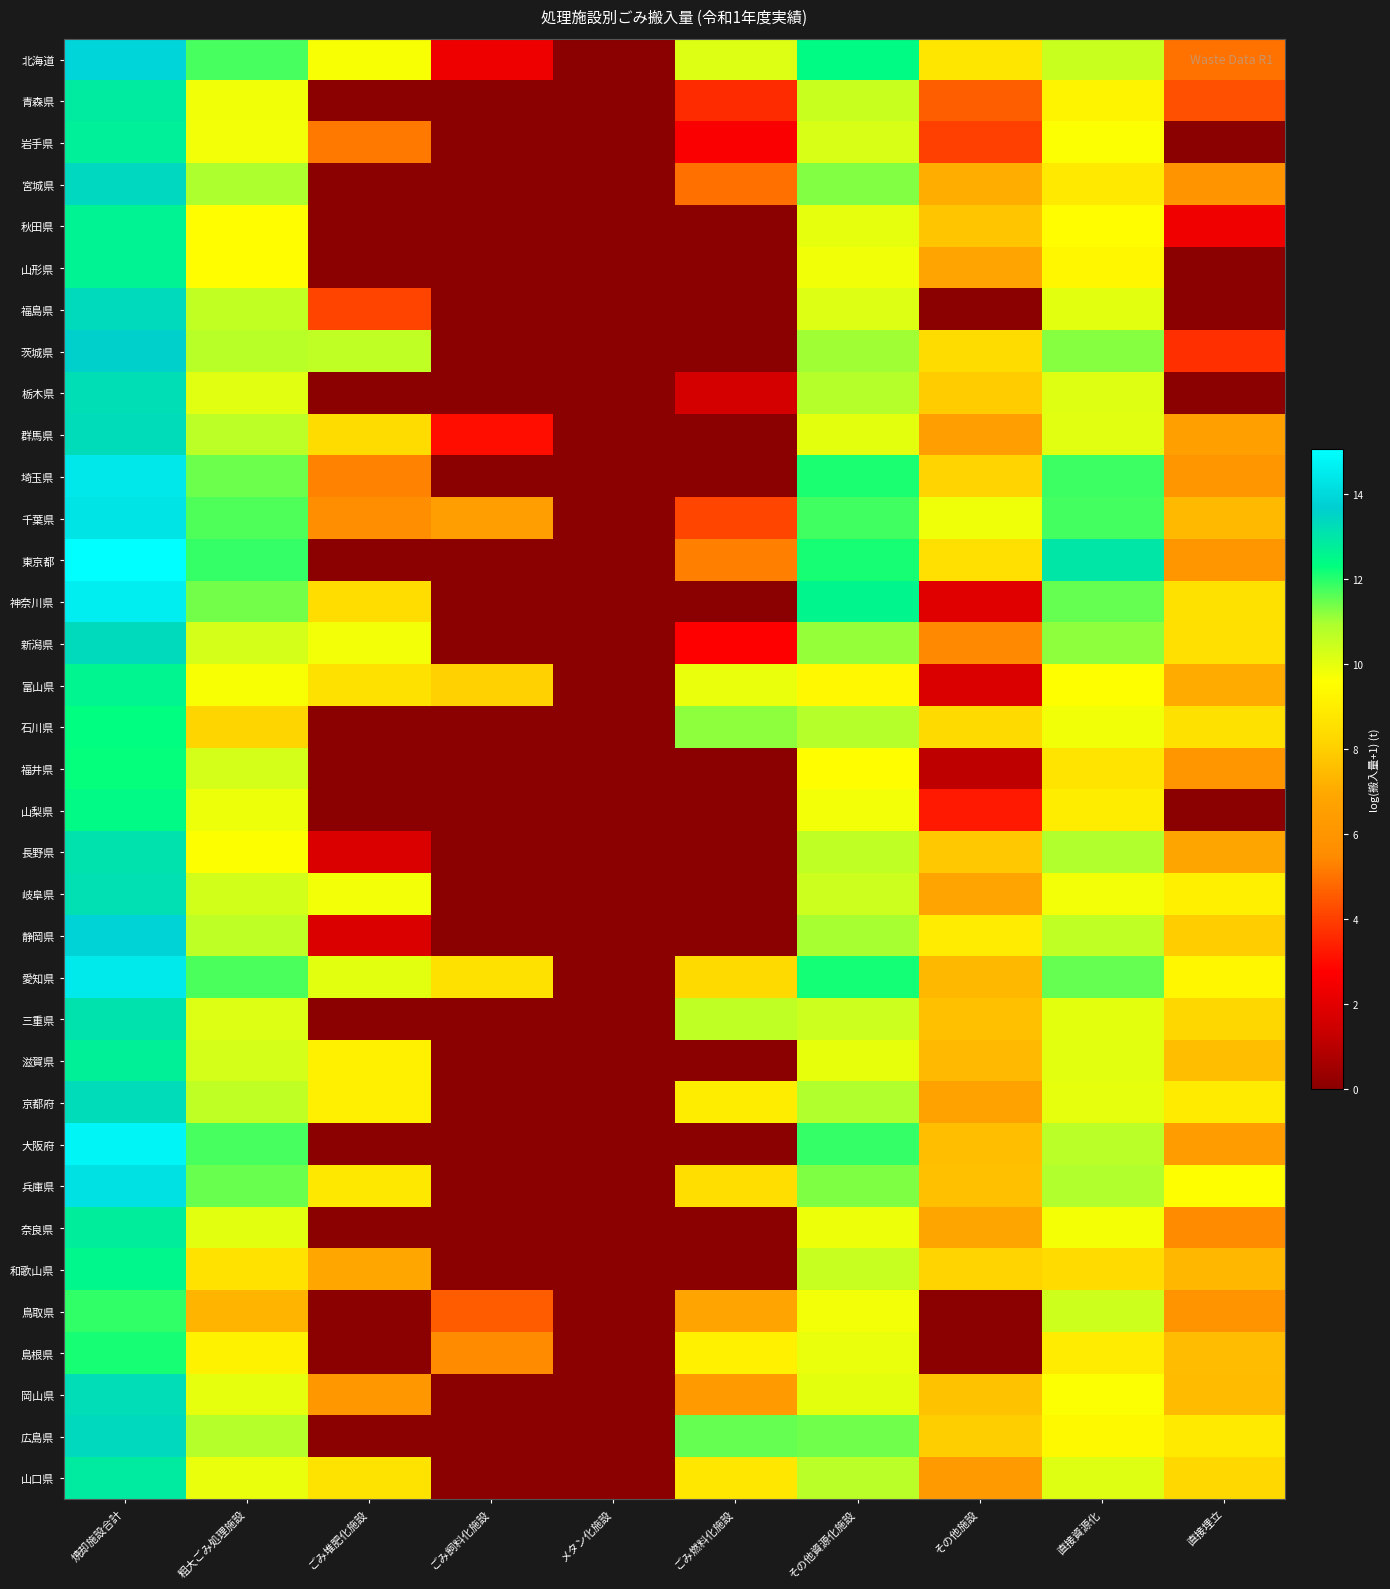

At which category does the chart reach its minimum across all series?

メタン化施設